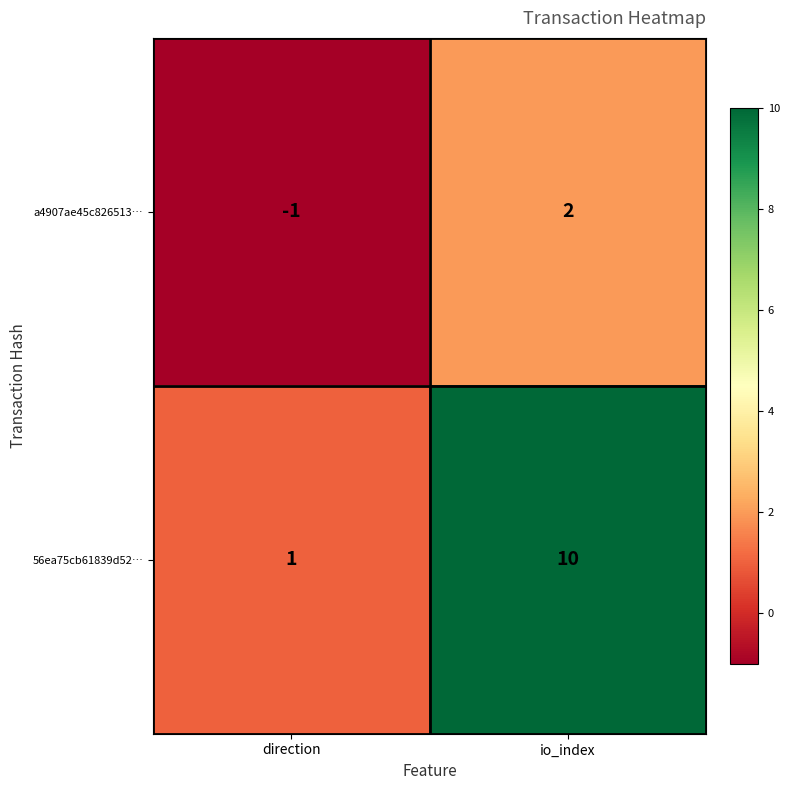

What is the sum of the 56ea75cb61839d52… values at direction and io_index?

11